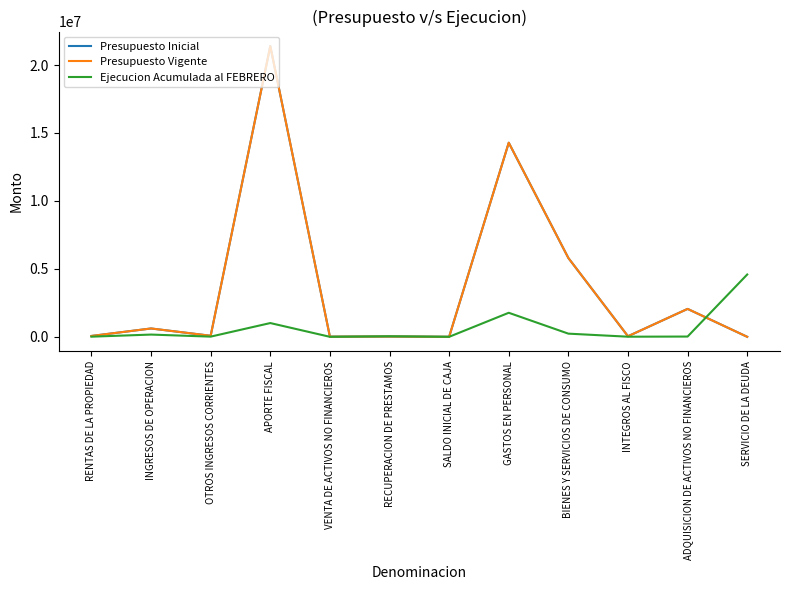

What is the label of the 2nd point from the right?

ADQUISICION DE ACTIVOS NO FINANCIEROS